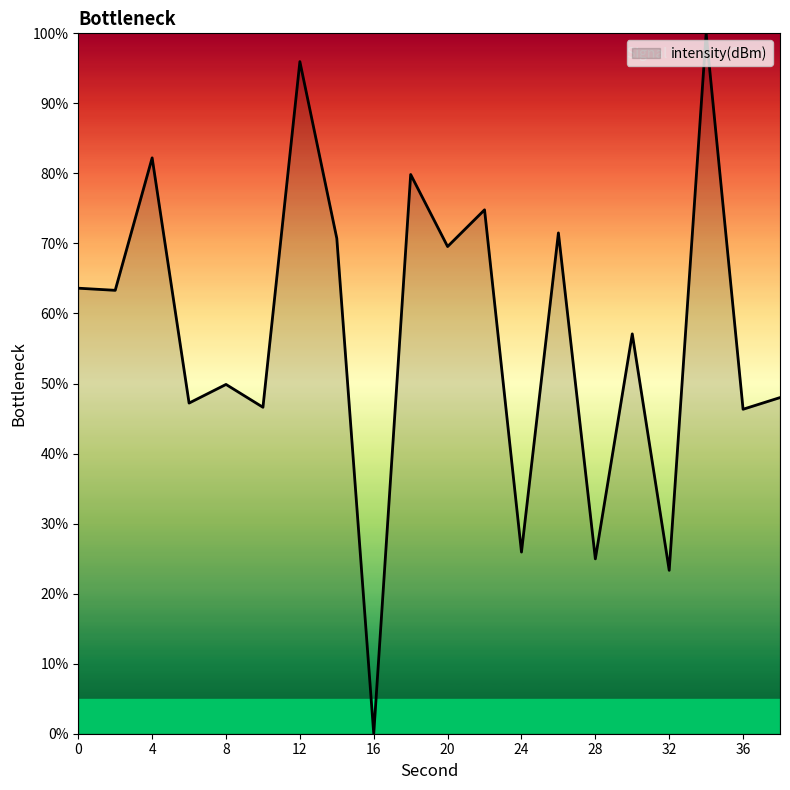

What is the difference between the maximum and minimum values?

100.0